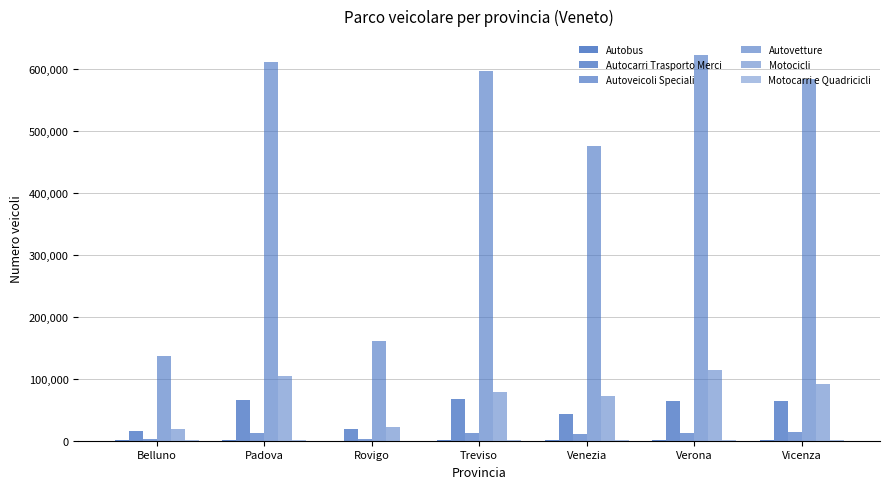

How many data points does each series have?

7